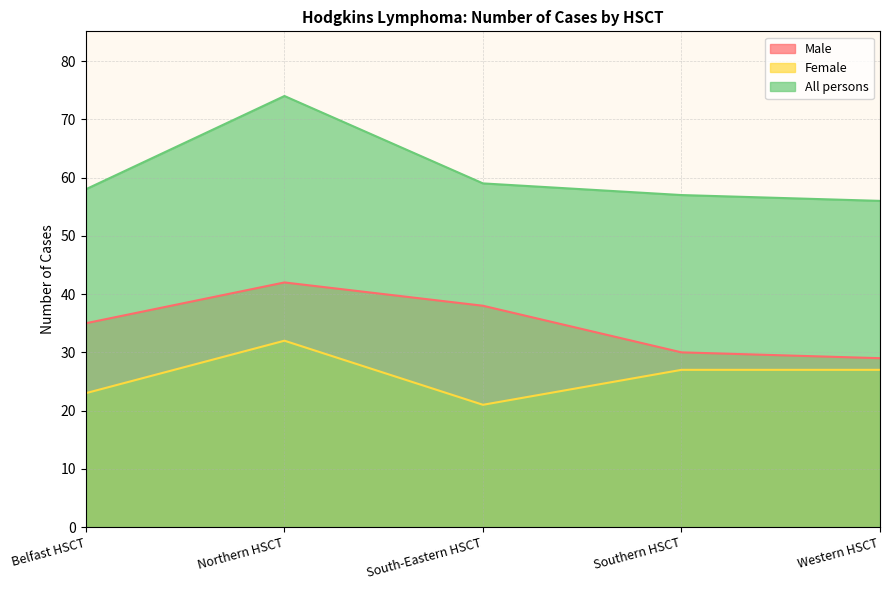

List the series in order of their peak value, highest first.

All persons, Male, Female